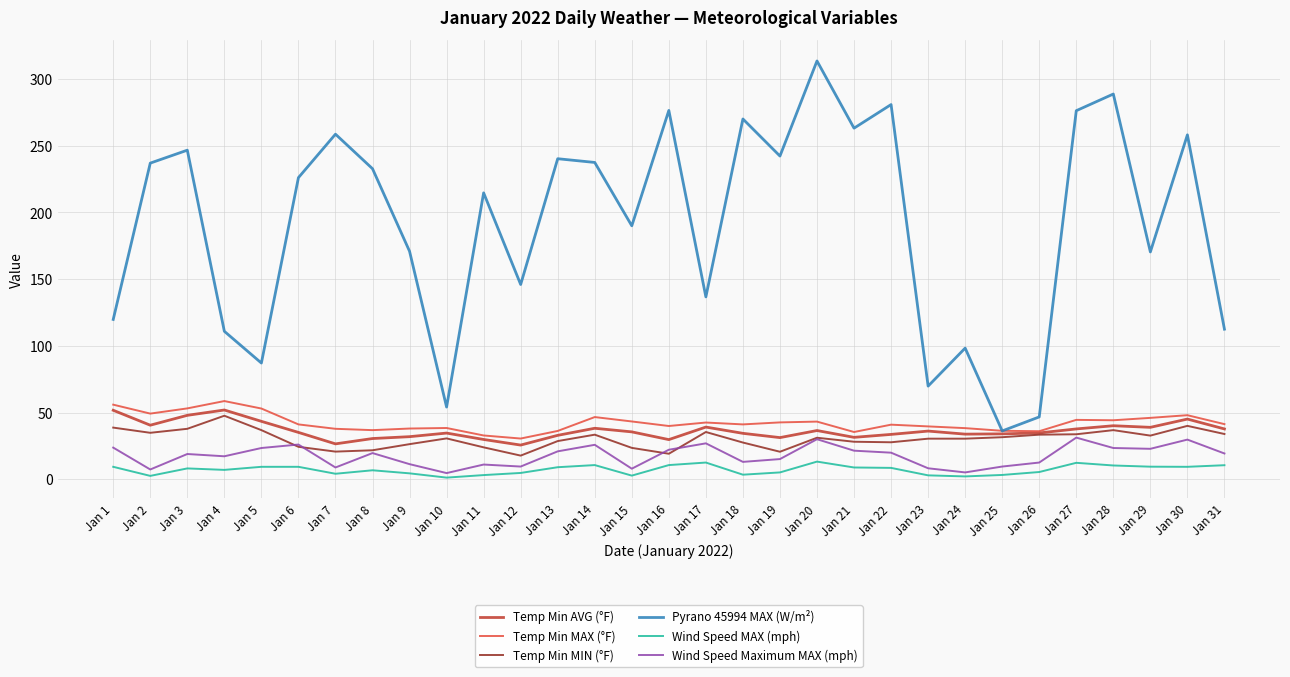

True or false: Wind Speed MAX (mph) has more than 1 points higher than both neighbors.

True